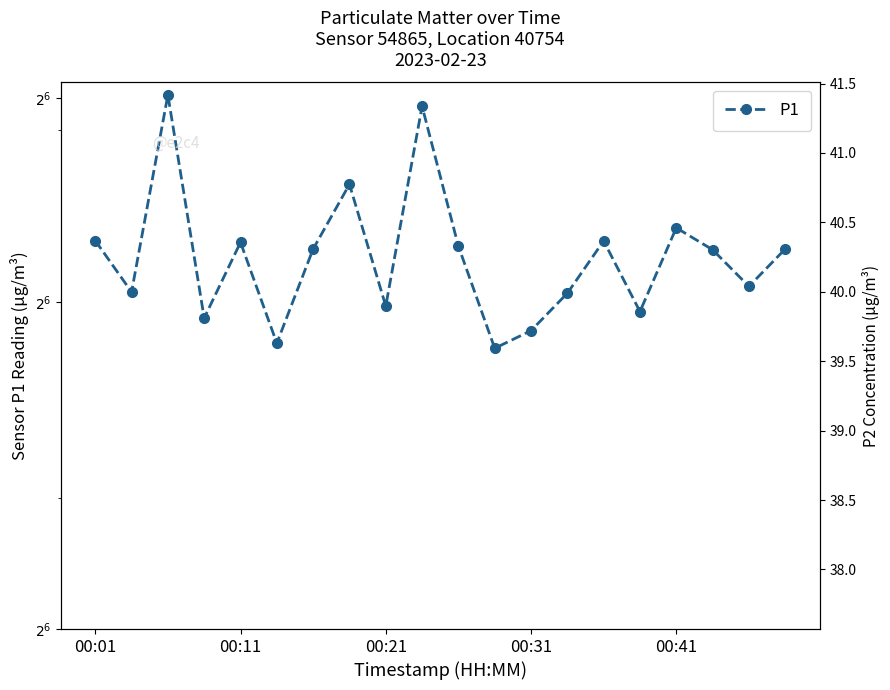

What is the greatest value displayed?

92.2